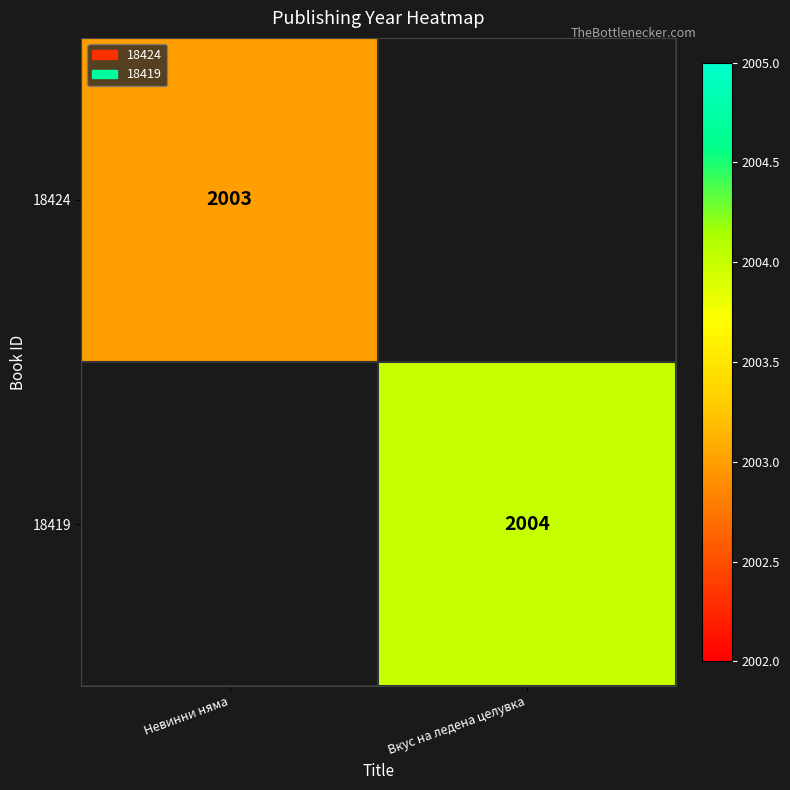

The value of 18419 at Вкус на ледена целувка is 2850. True or false?

False